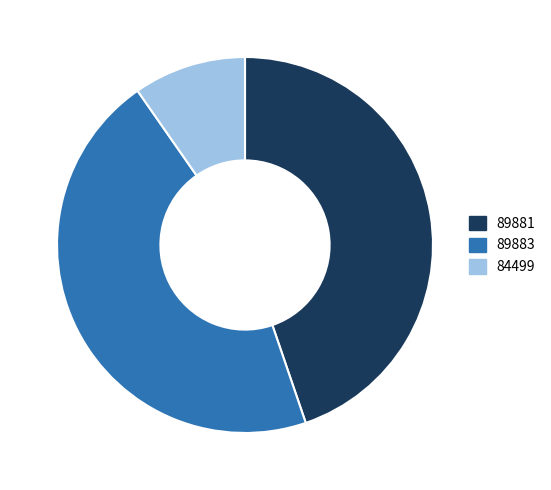

Which has a higher value, 84499 or 89881?

89881